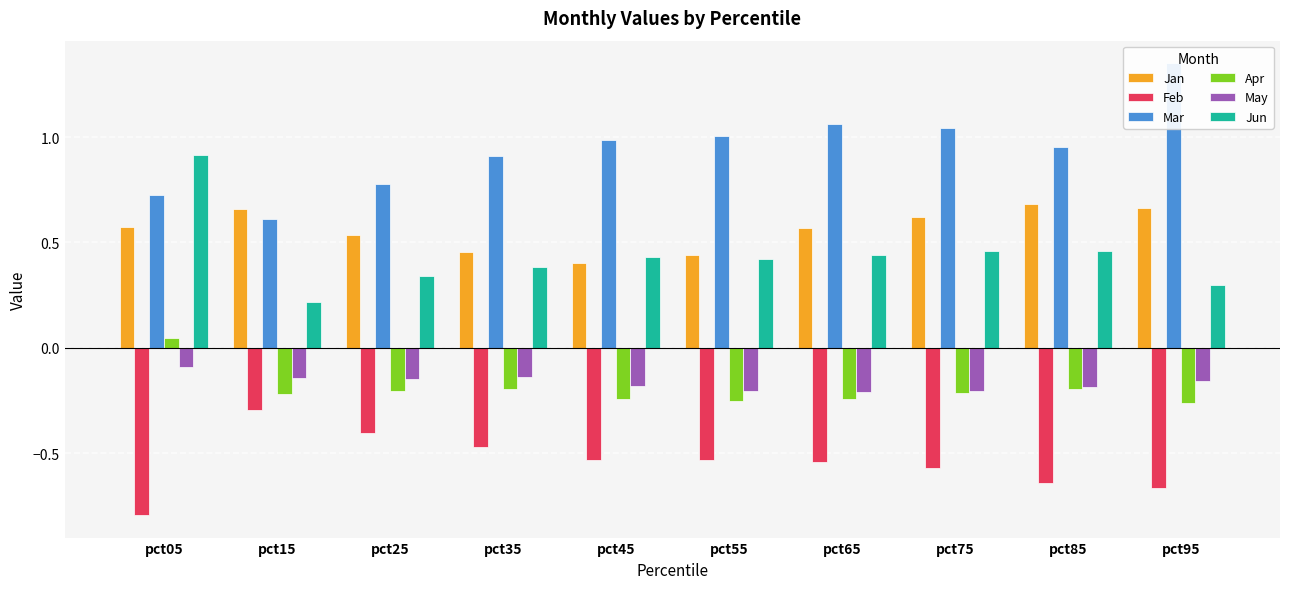

What is the sum of all May values?

-1.7